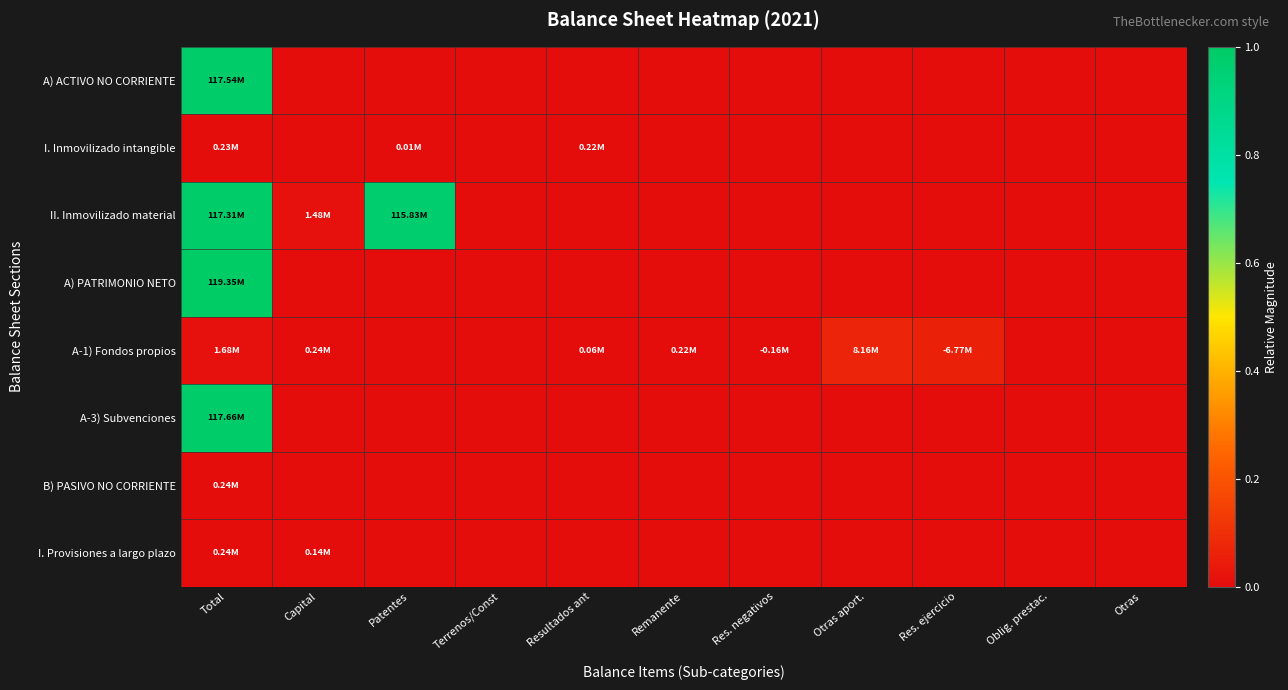

Rank the series at Capital from lowest to highest value.

A) ACTIVO NO CORRIENTE, I. Inmovilizado intangible, A) PATRIMONIO NETO, A-3) Subvenciones, B) PASIVO NO CORRIENTE, I. Provisiones a largo plazo, A-1) Fondos propios, II. Inmovilizado material